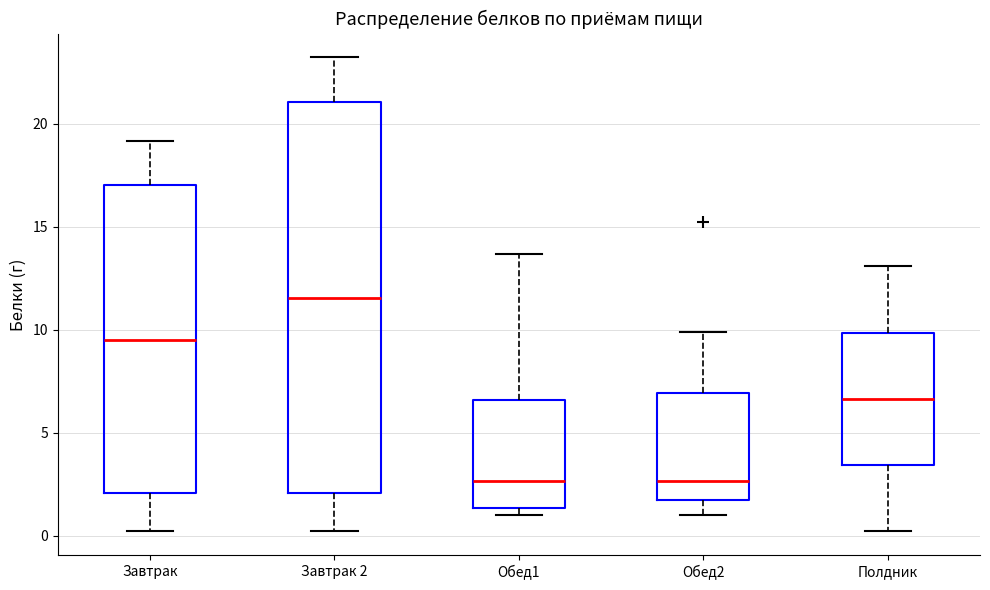

Where is the lower edge of the box for Обед1 on the y-axis? The values are not printed on the chart, so give them approximately, as read against the axis.

1.5